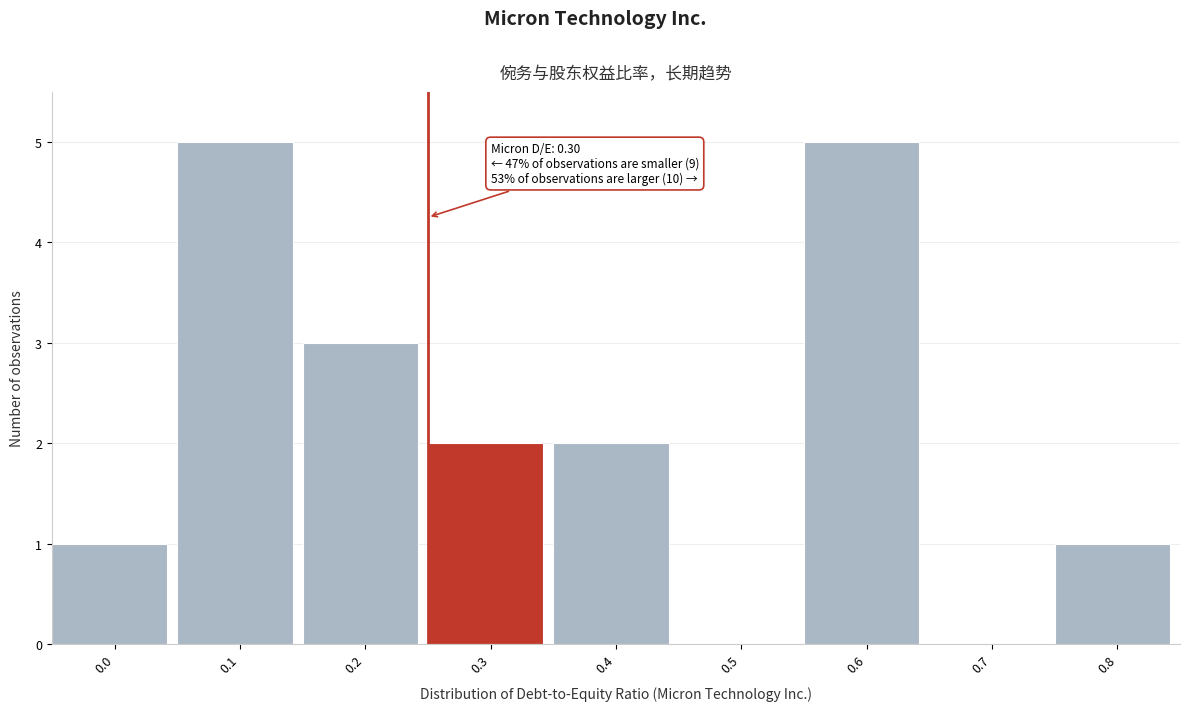

Reading left to right, list all the values displayed in this chart.

0.0=1	0.1=5	0.2=3	0.3=2	0.4=2	0.5=0	0.6=5	0.7=0	0.8=1